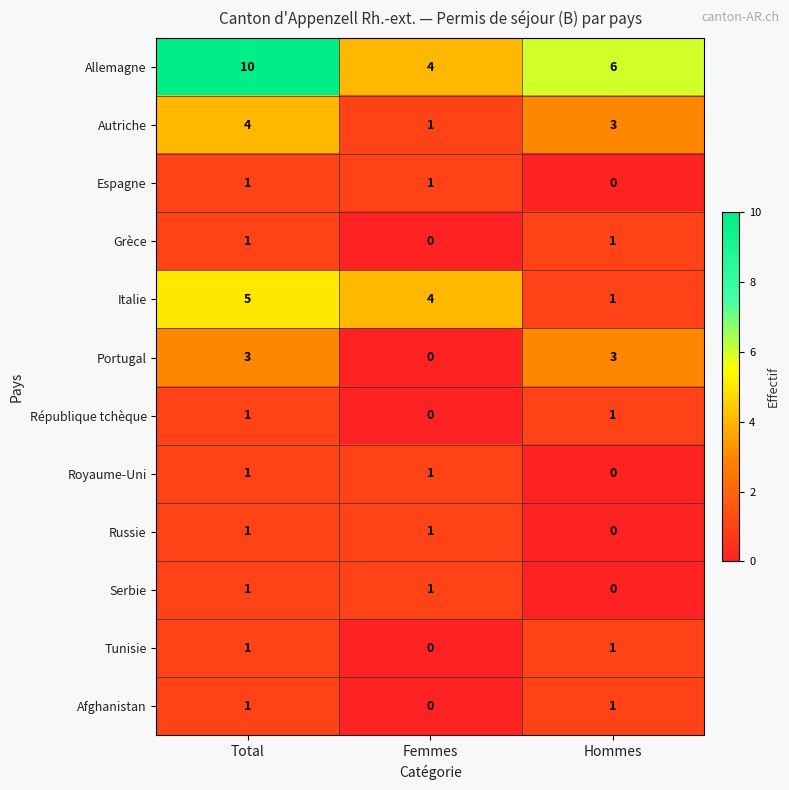

What is the average value of the Italie series?

3